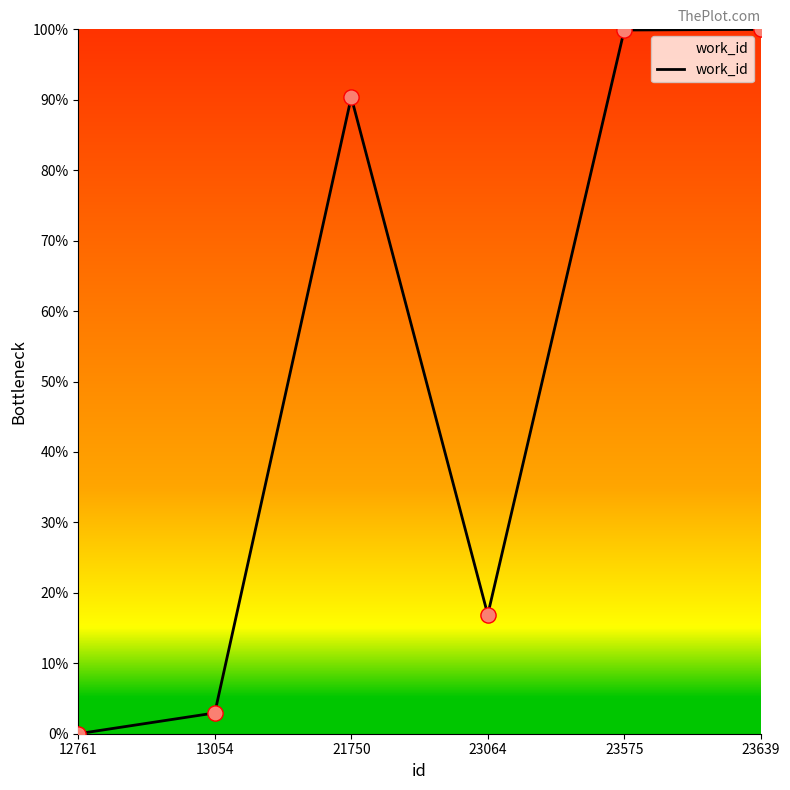

What is the ratio of the value at 21750 to the value at 13054?

30.7